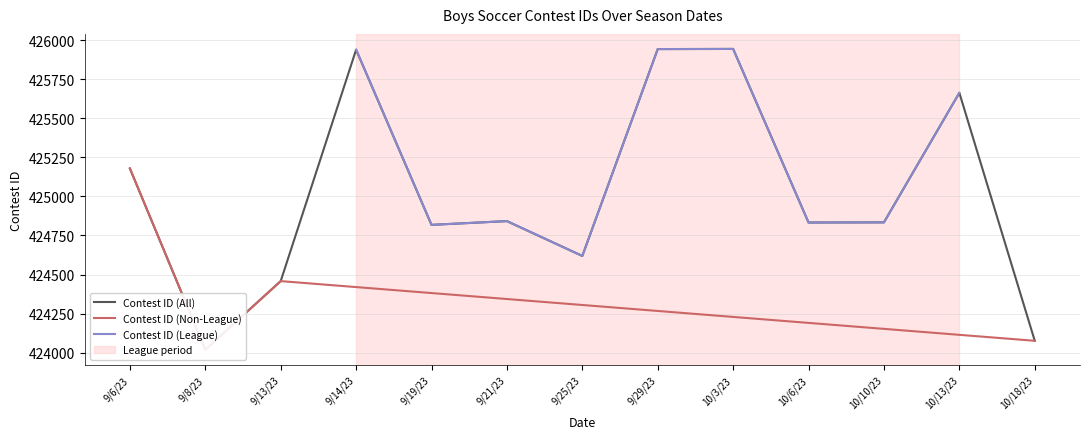

At which category does the chart reach its peak across all series?

10/3/23